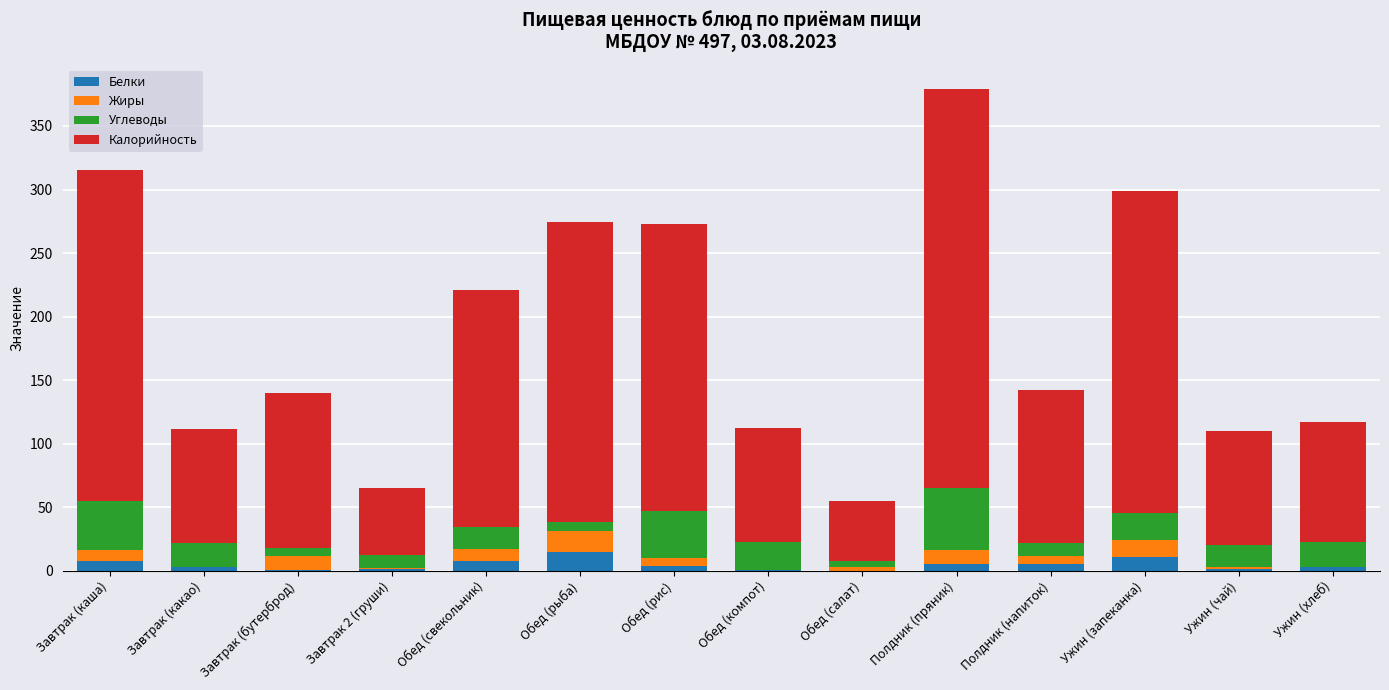

Count the number of categories in the chart.

14